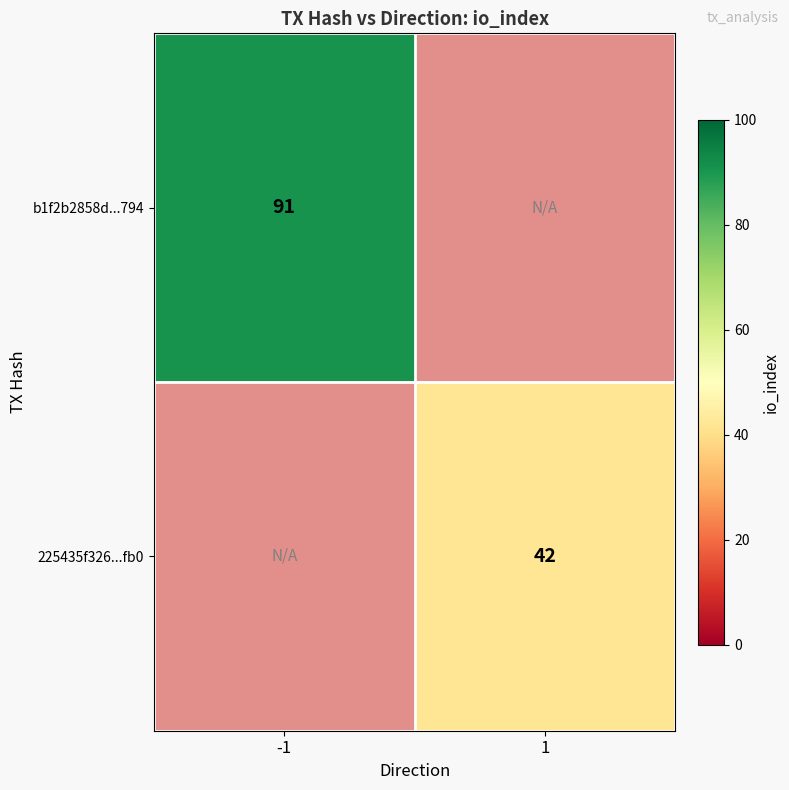

Is it true that 225435f326...fb0 equals 24 at 1?

False